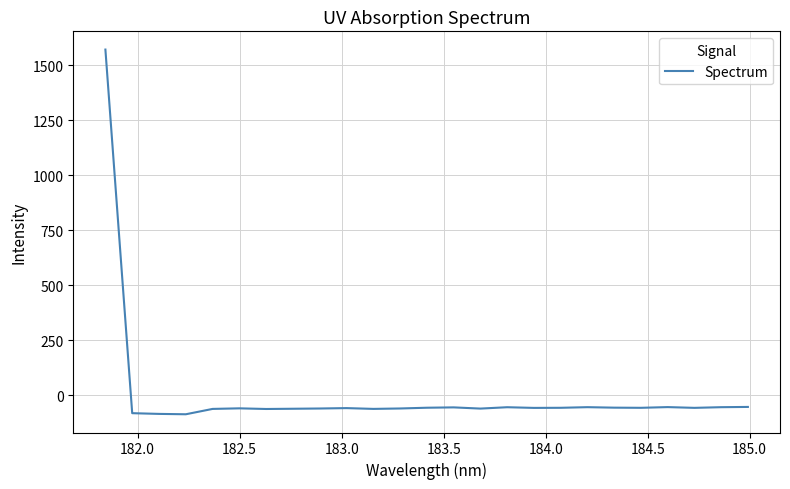

What is the sum of all values?

84.3